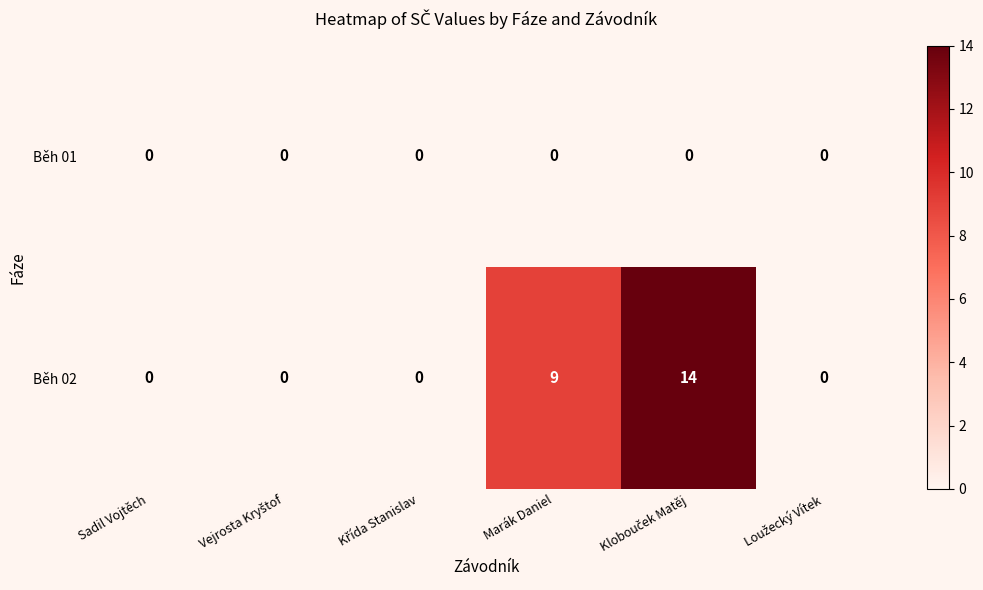

At how many categories does at least one series exceed 7?

2